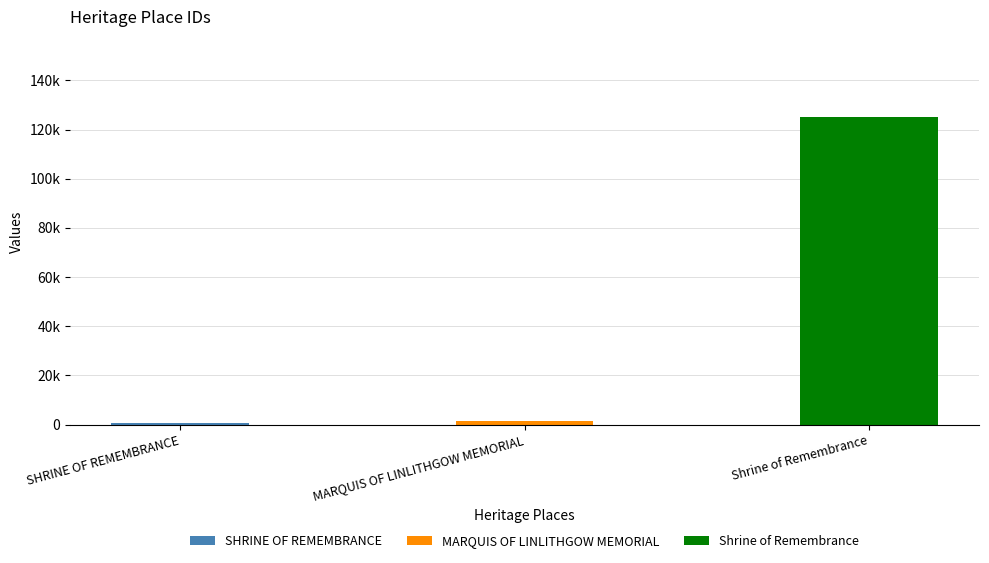

At which label is the value closest to 63025?

MARQUIS OF LINLITHGOW MEMORIAL